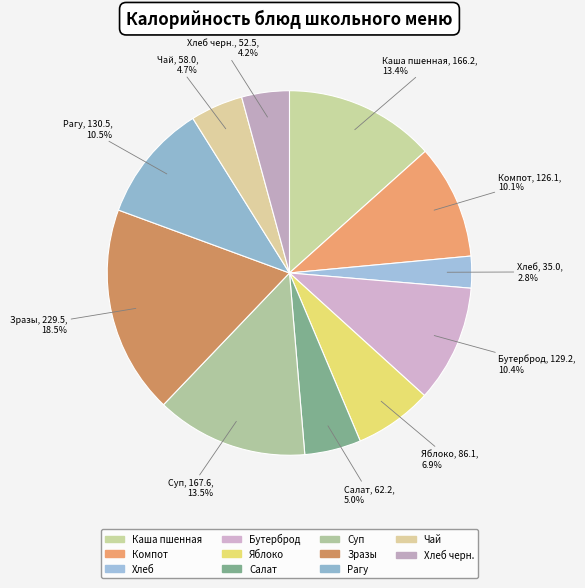

Is there a majority slice in this chart?

No